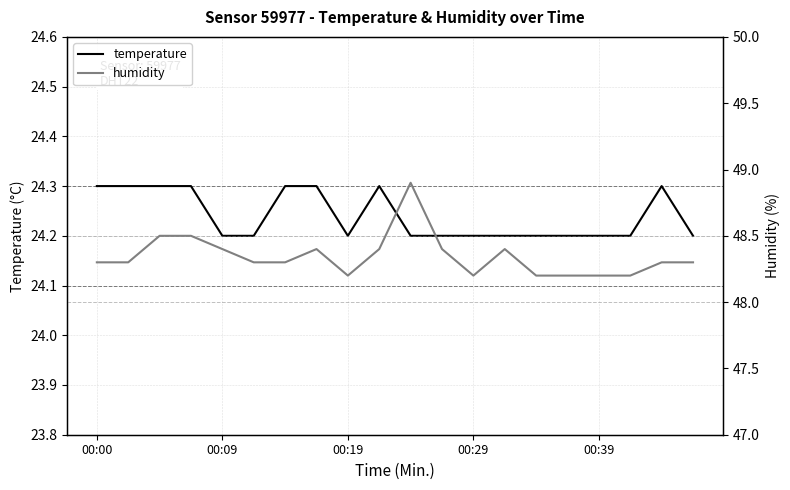

What is the minimum value for temperature?

24.2